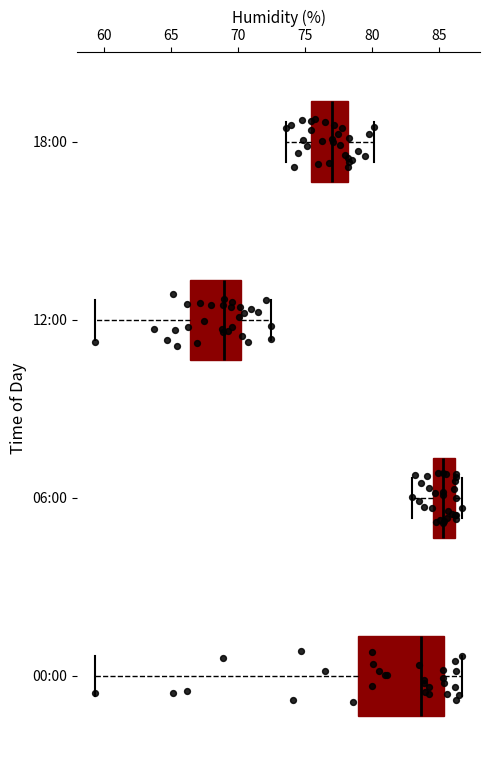

Which box has the furthest to the left median line?

12:00